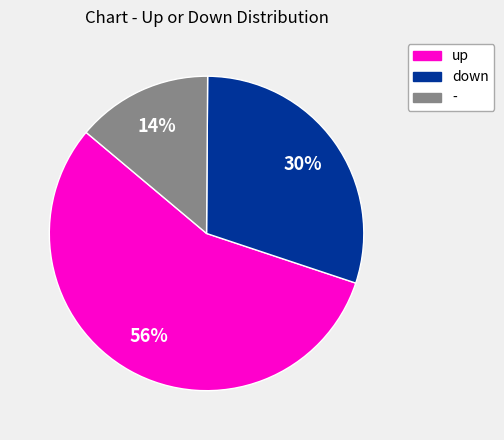

Which has a higher value, up or down?

up